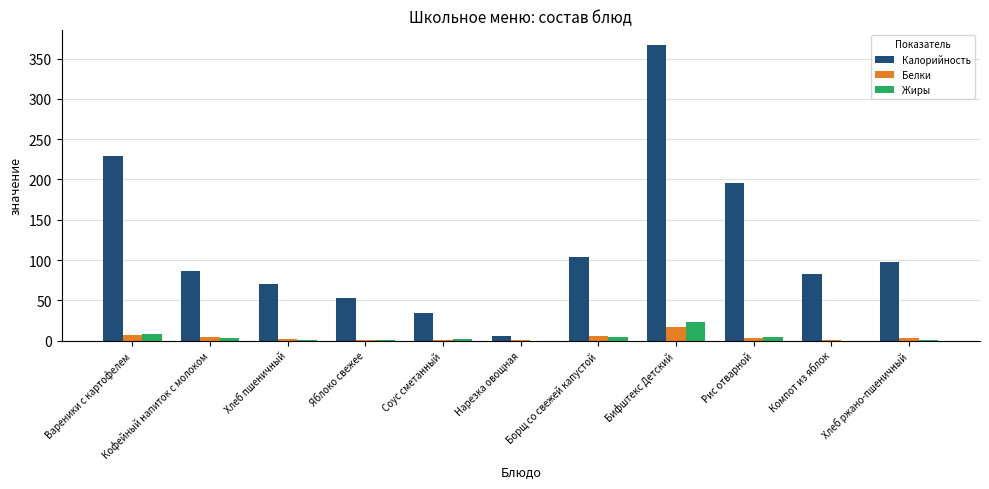

The Калорийность series shows 26.0 at Кофейный напиток с молоком. True or false?

False